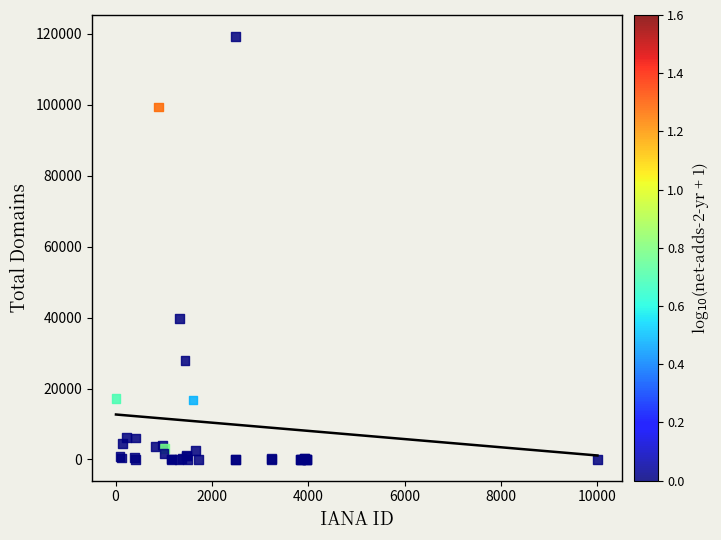

What Y value in the scatter plot is closest to 59670?

39819